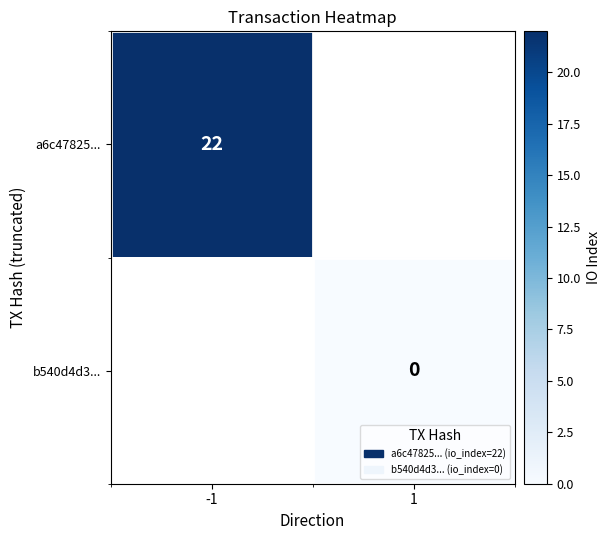

The value of a6c47825... at -1 is 22. True or false?

True